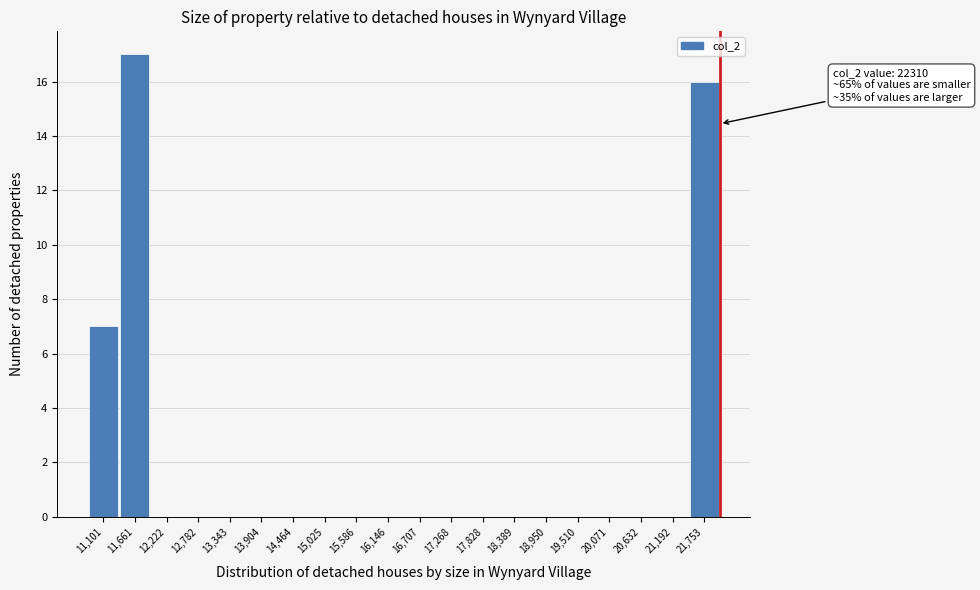

Reading left to right, transcribe all the data shown in this chart.

11,101=7	11,661=17	12,222=0	12,782=0	13,343=0	13,904=0	14,464=0	15,025=0	15,586=0	16,146=0	16,707=0	17,268=0	17,828=0	18,389=0	18,950=0	19,510=0	20,071=0	20,632=0	21,192=0	21,753=16